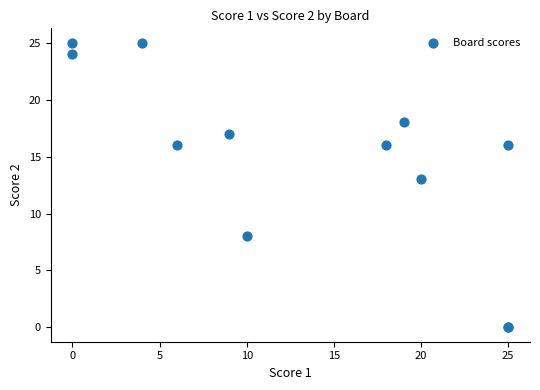

What Y value in the scatter plot is closest to 12?

13